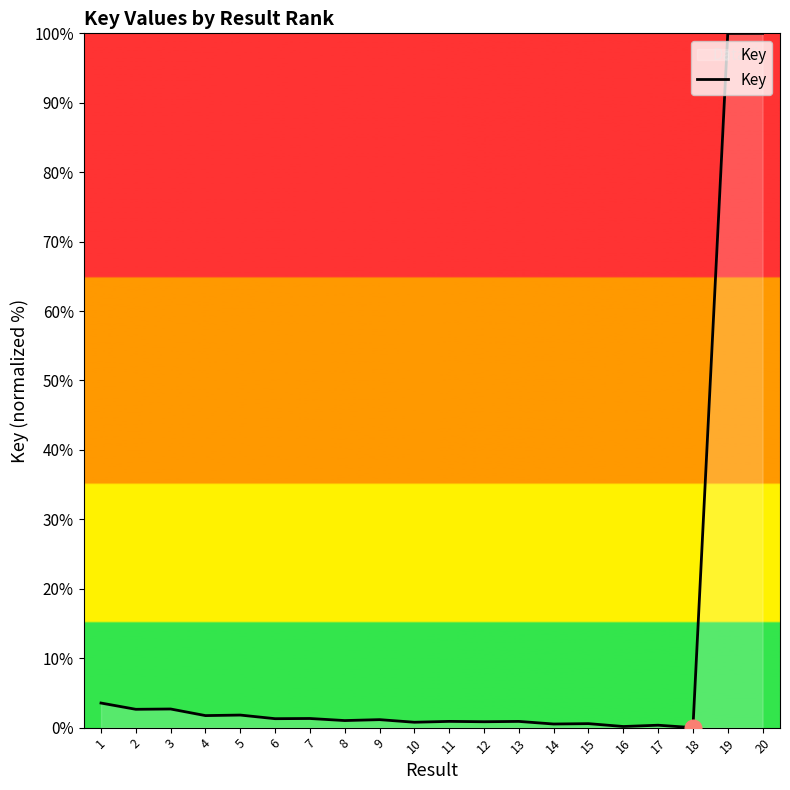

What is the maximum value shown in the chart?

100.0